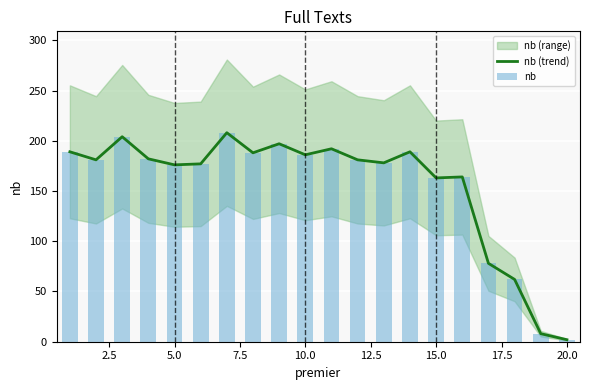

How many values in the nb (trend) series are below 181?

9